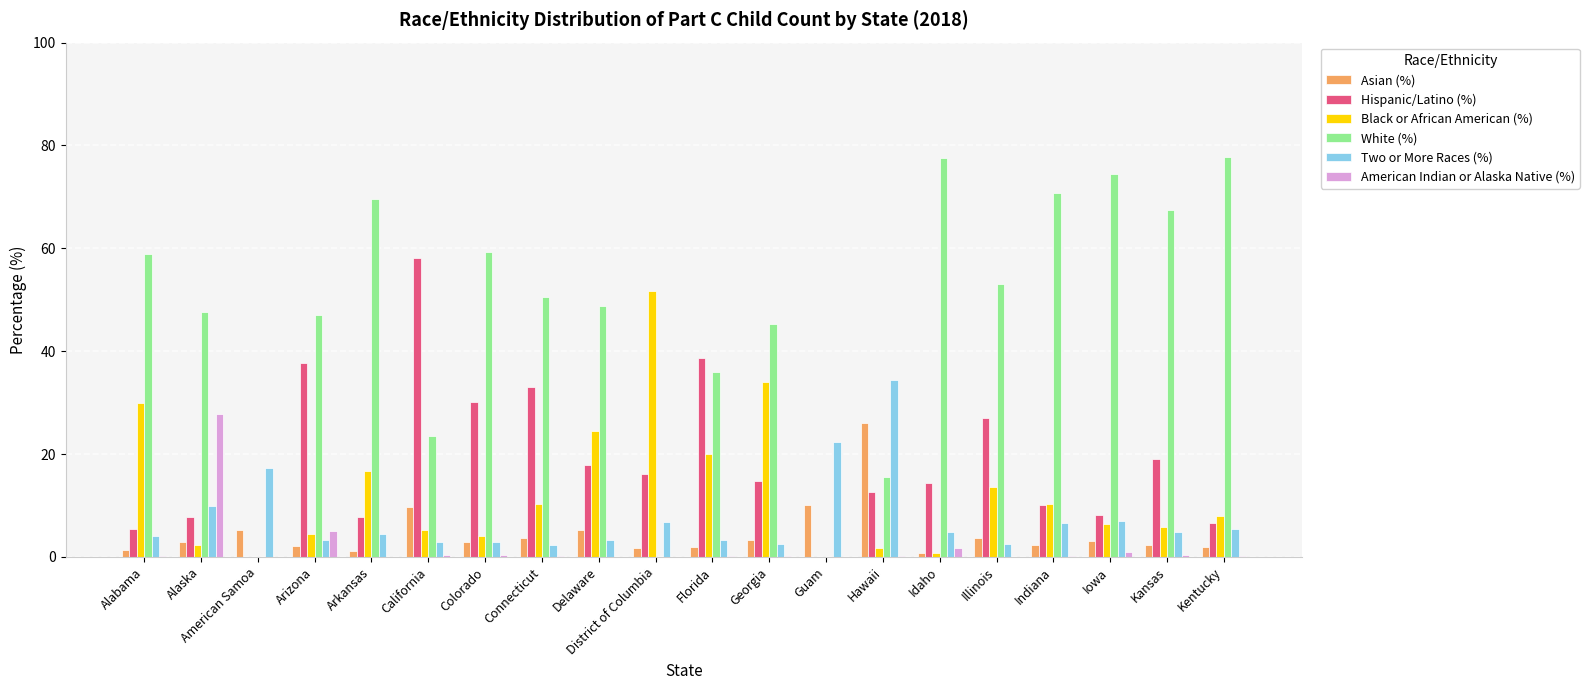

What is the maximum value shown in the chart?

77.8